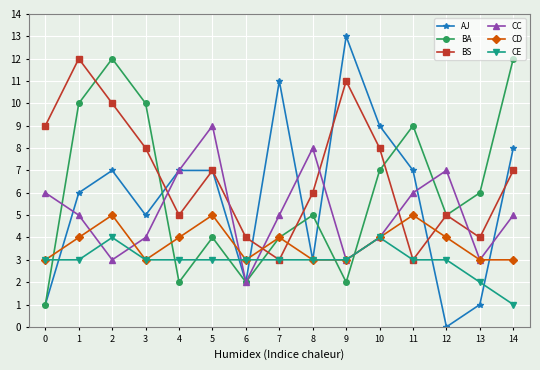

Which series has the largest total across all categories?

BS